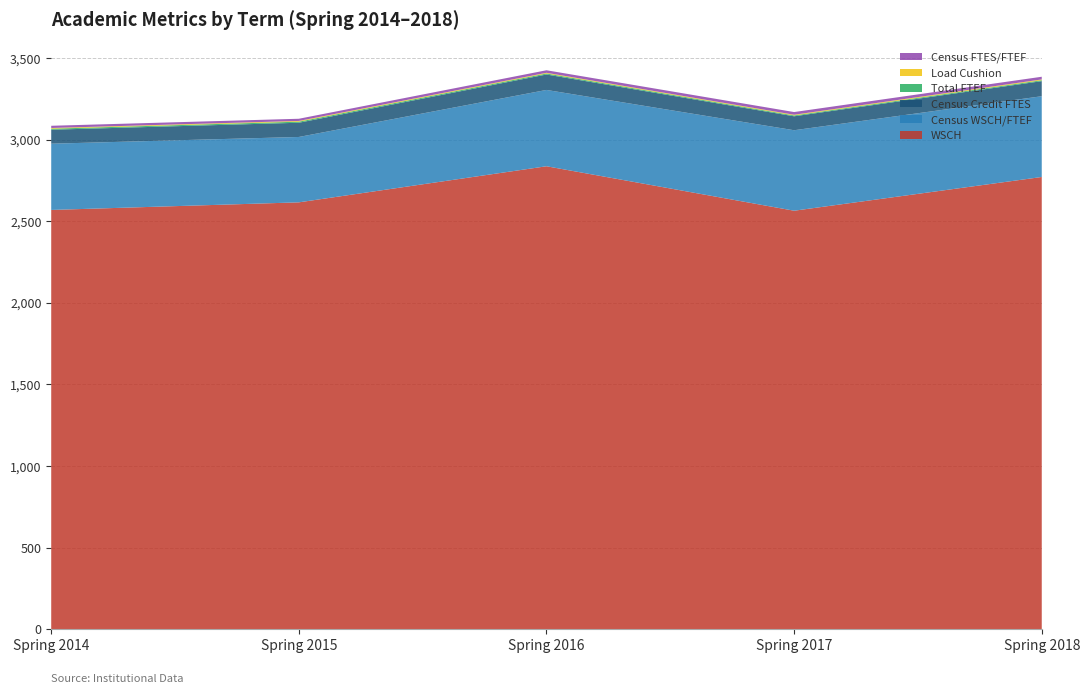

Reading left to right, what are all the values shown in this chart?

WSCH: 2569.1	2615.7	2836.8	2564.3	2771.1
Census WSCH/FTEF: 405.9	400.6	467.6	493.2	494.9
Census Credit FTES: 85.6	87.2	94.6	85.5	92.4
Total FTEF: 6.3	6.5	6.1	5.2	5.6
Load Cushion: 4.3	4.5	4.4	4.4	4.9
Census FTES/FTEF: 13.5	13.4	15.6	16.4	16.5